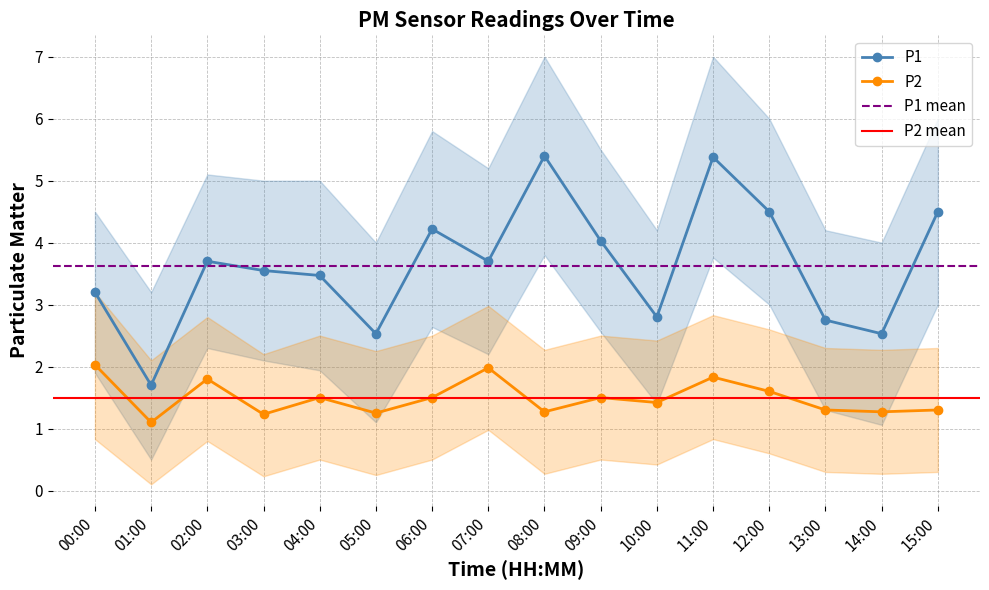

What is the label of the 6th point from the right?

10:00